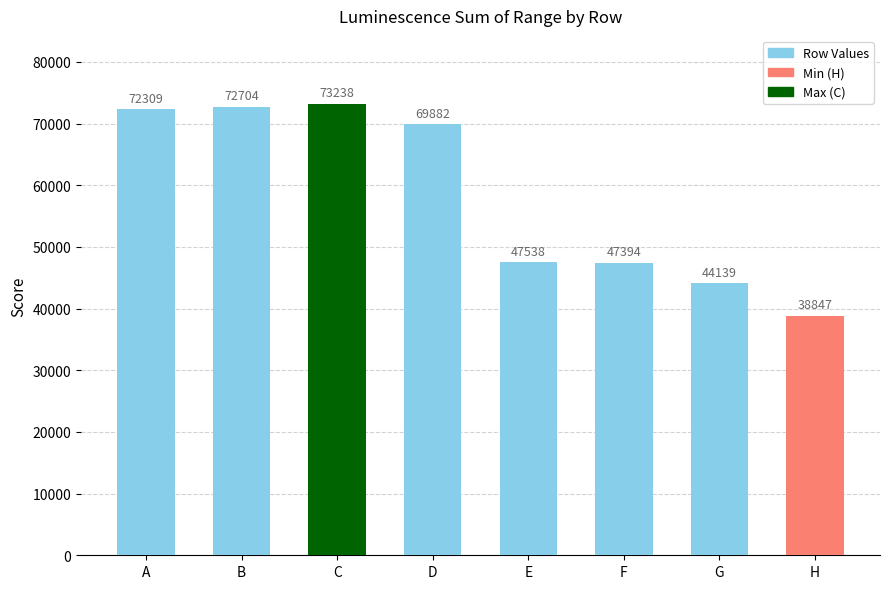

What is the average value?

58256